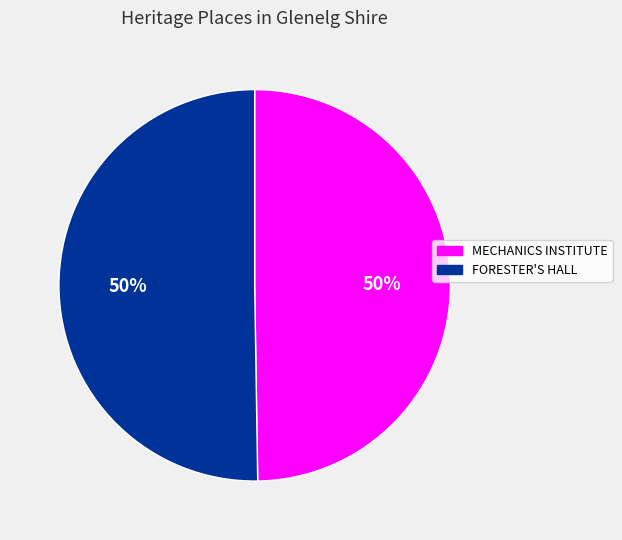

How many segments does this pie chart have?

2